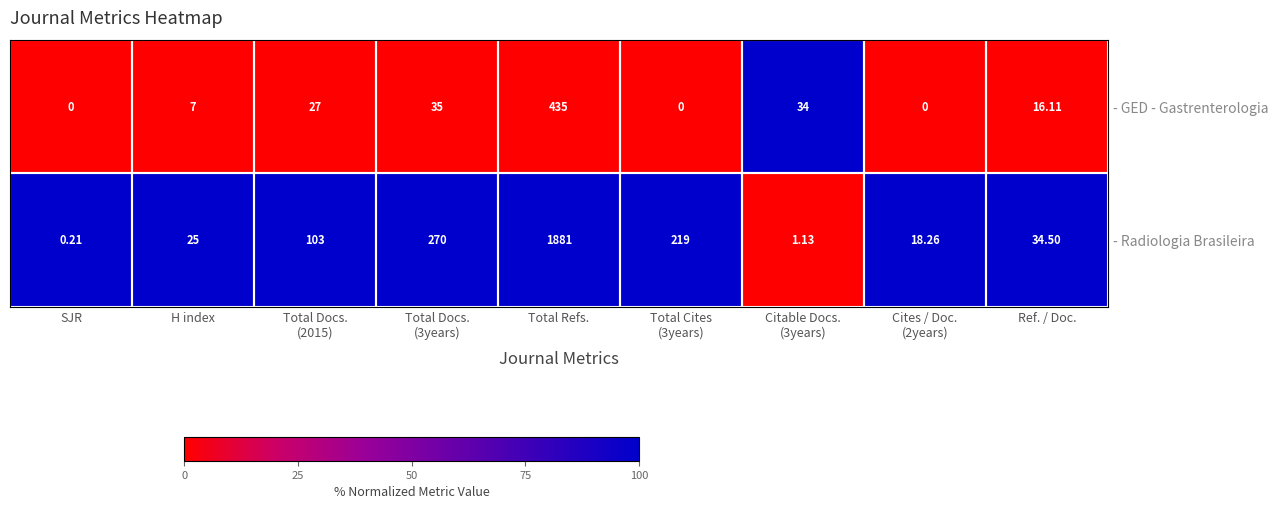

Which series changed the most between SJR and Total Refs.?

- Radiologia Brasileira